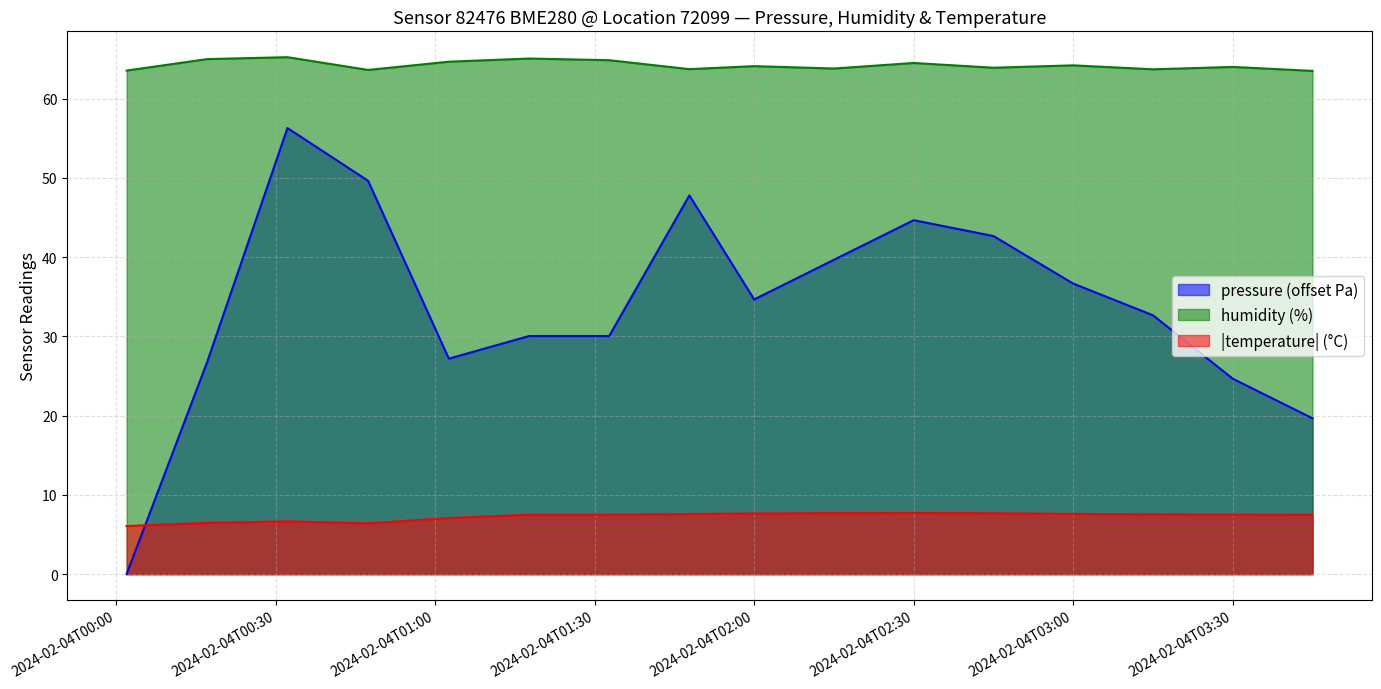

What is the label of the 4th point from the left?

2024-02-04T00:47:24